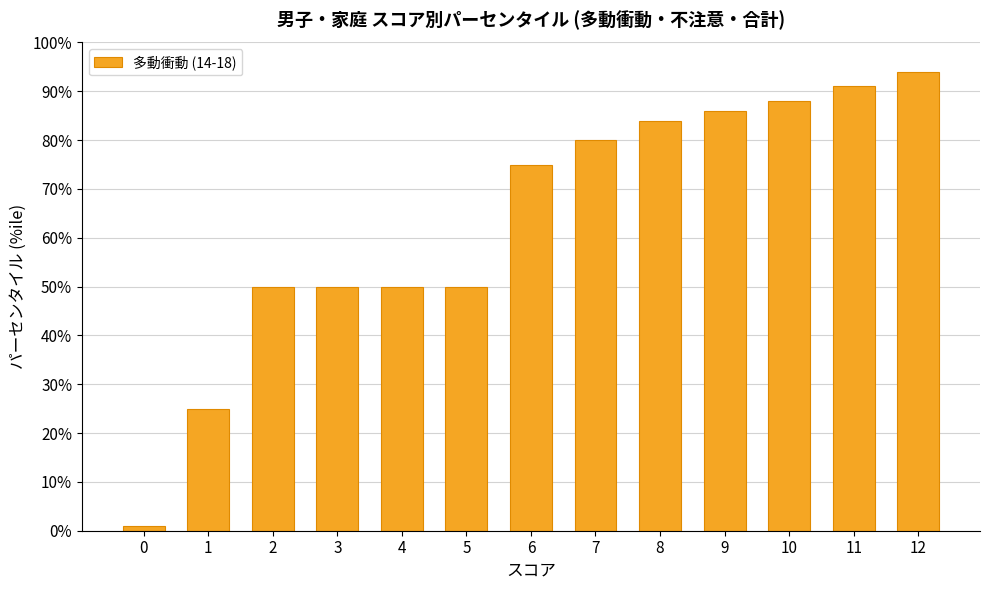

The value at 2 is 22. True or false?

False